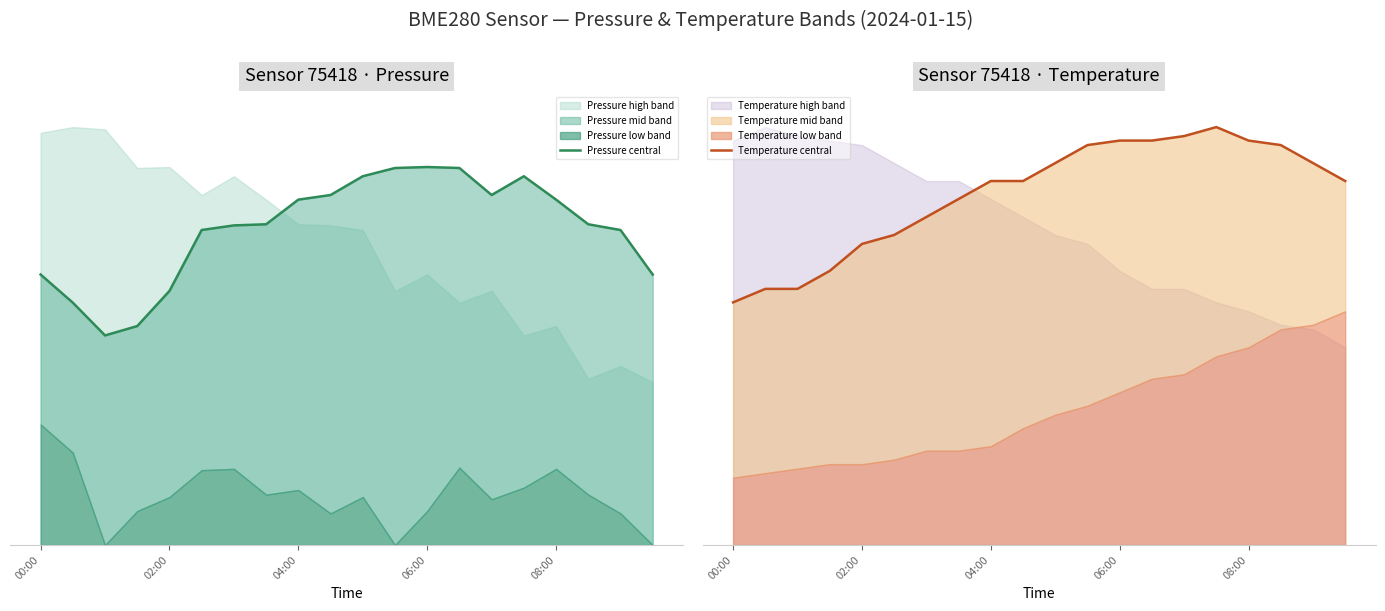

Rank the series at 5 from lowest to highest value.

Temperature central, Pressure central